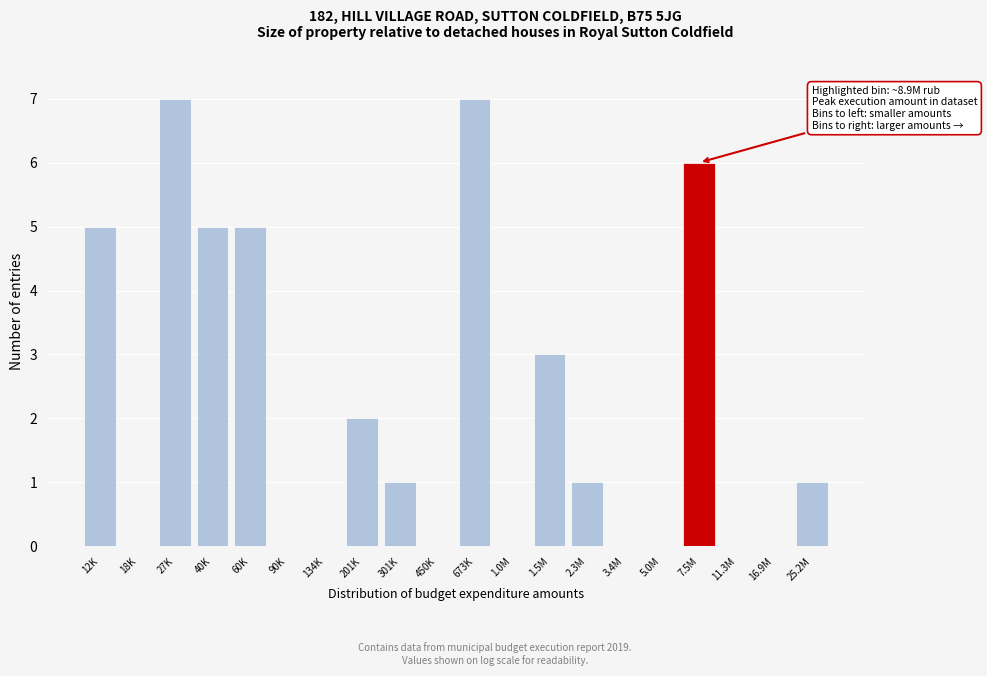

Reading right to left, what are all the values shown in this chart?

25.2M=1	16.9M=0	11.3M=0	7.5M=6	5.0M=0	3.4M=0	2.3M=1	1.5M=3	1.0M=0	673K=7	450K=0	301K=1	201K=2	134K=0	90K=0	60K=5	40K=5	27K=7	18K=0	12K=5